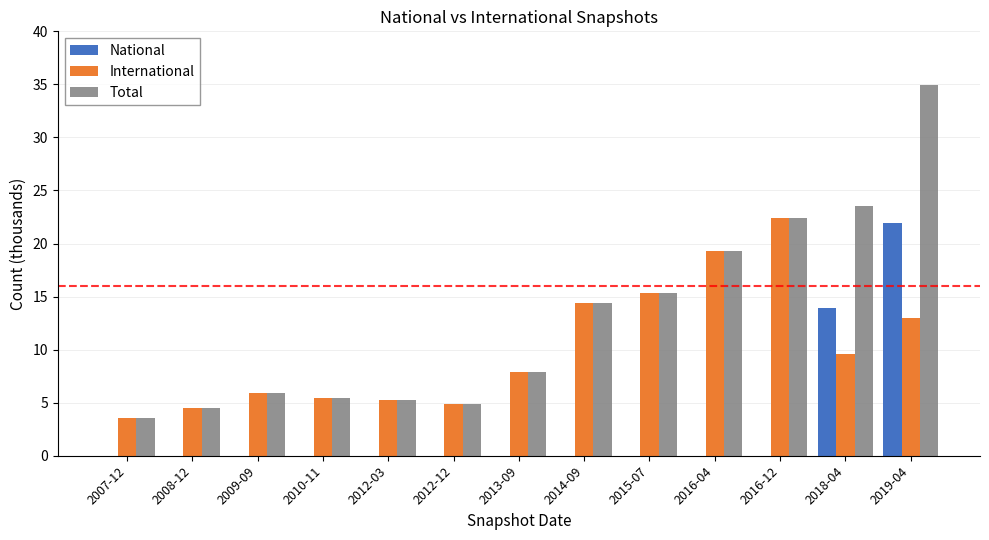

Which category has the highest value across all series?

2019-04